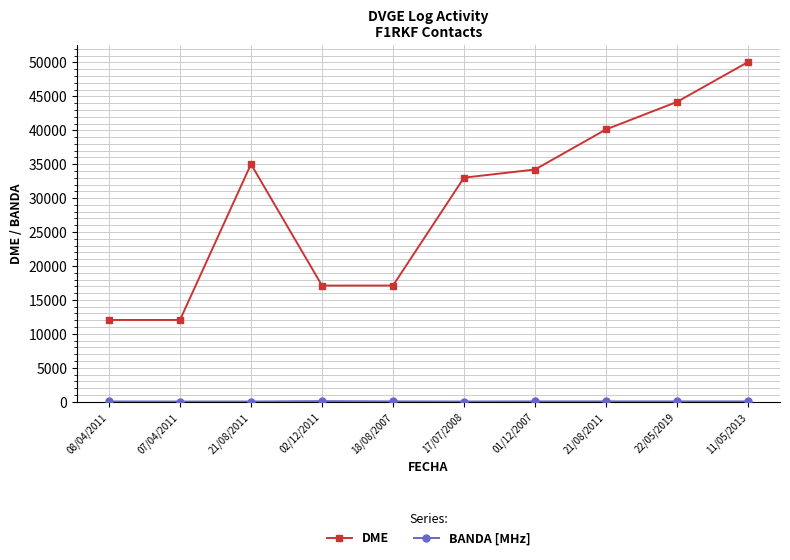

Does the chart have visible grid lines?

Yes